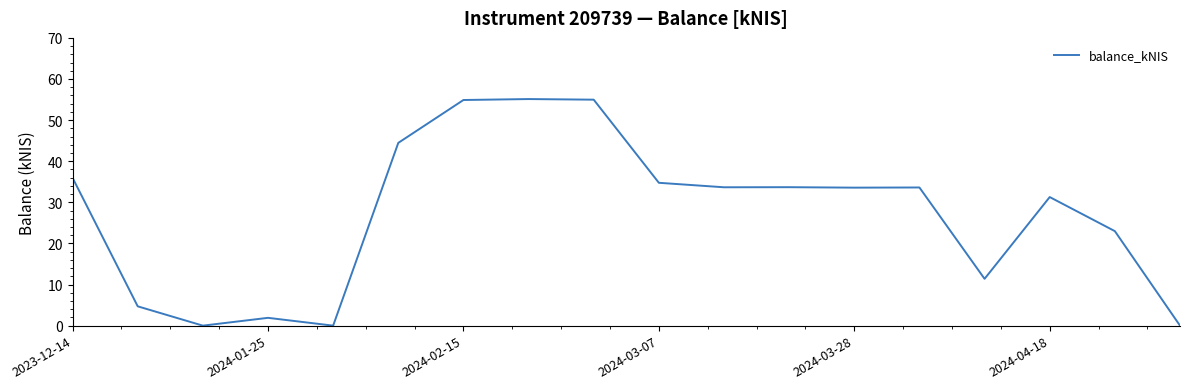

How many series are shown in this chart?

1